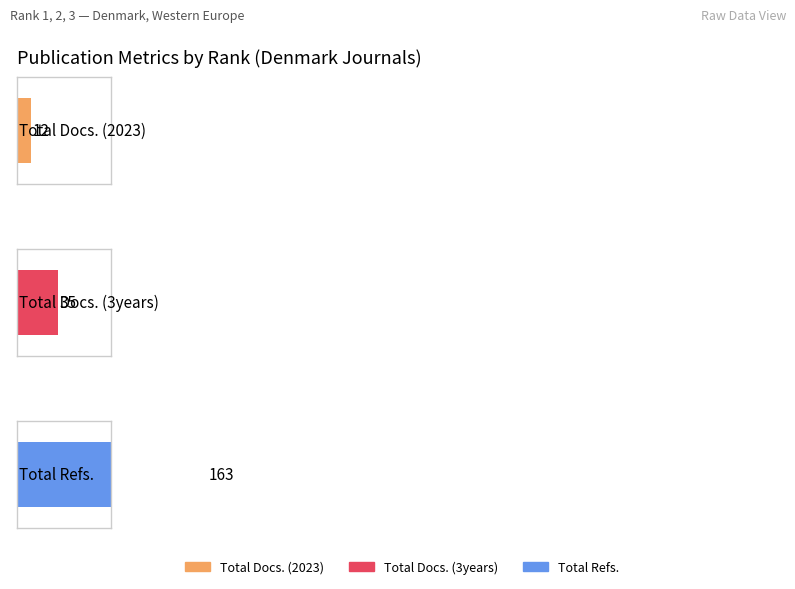

Which series has the largest total across all categories?

Total Refs.